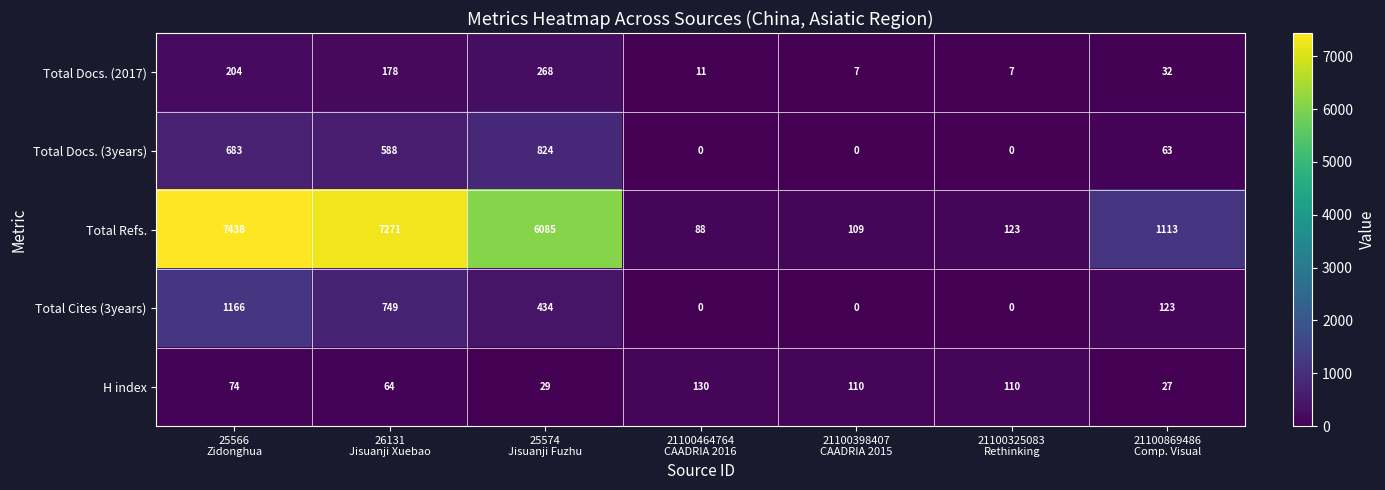

At how many categories does at least one series exceed 2863?

3